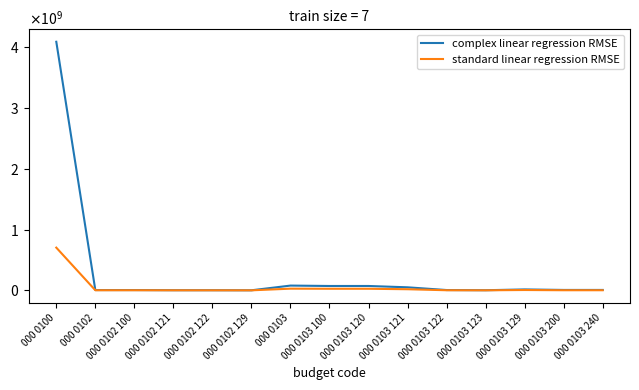

What are all the series names shown in the legend?

complex linear regression RMSE, standard linear regression RMSE